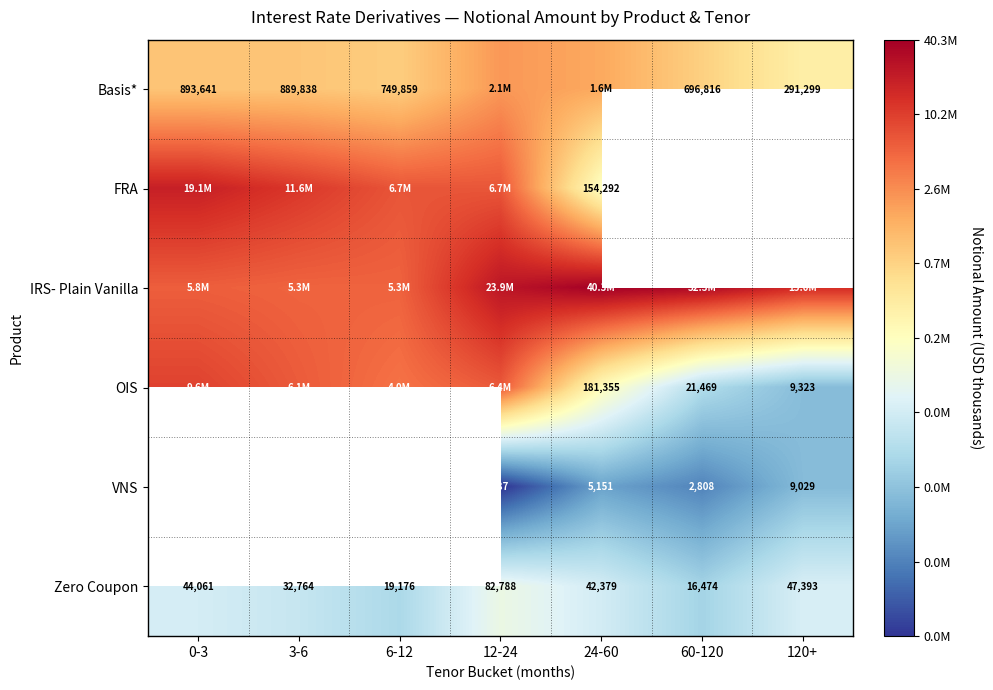

Which series has the largest total across all categories?

IRS- Plain Vanilla